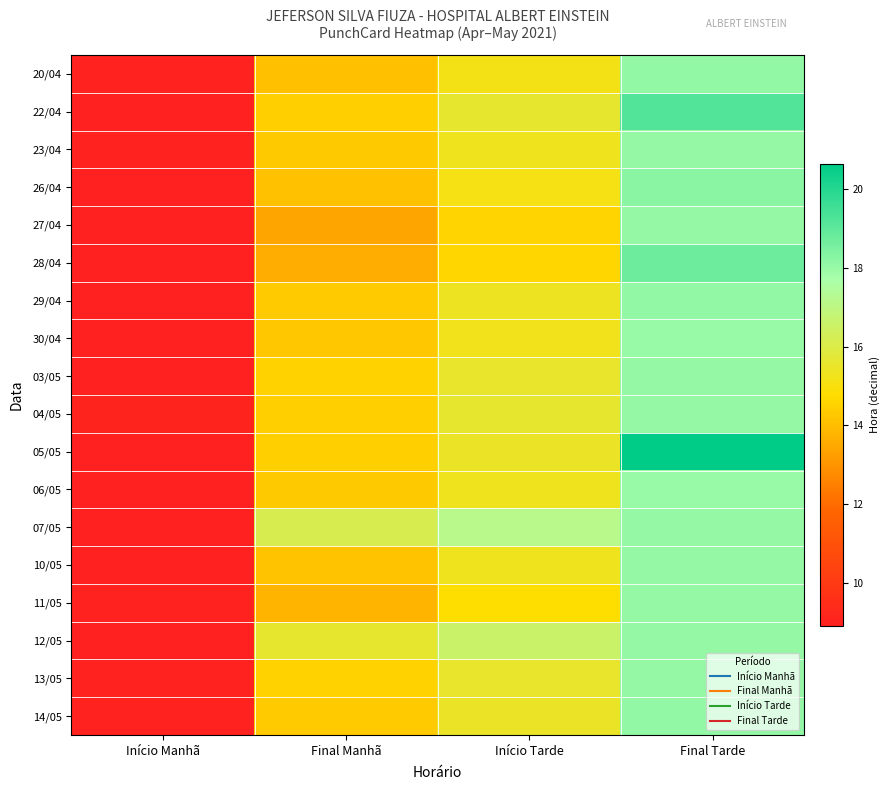

Between Início Manhã and Final Tarde, which is larger?

Final Tarde